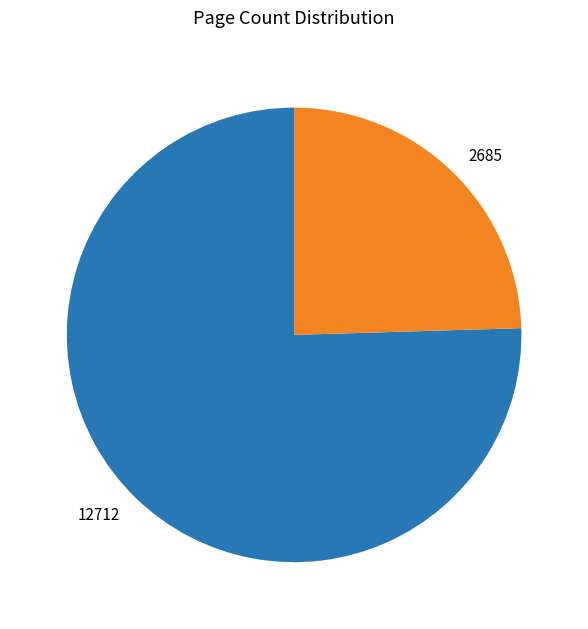

The 12712 slice represents 75% of the pie. True or false?

True